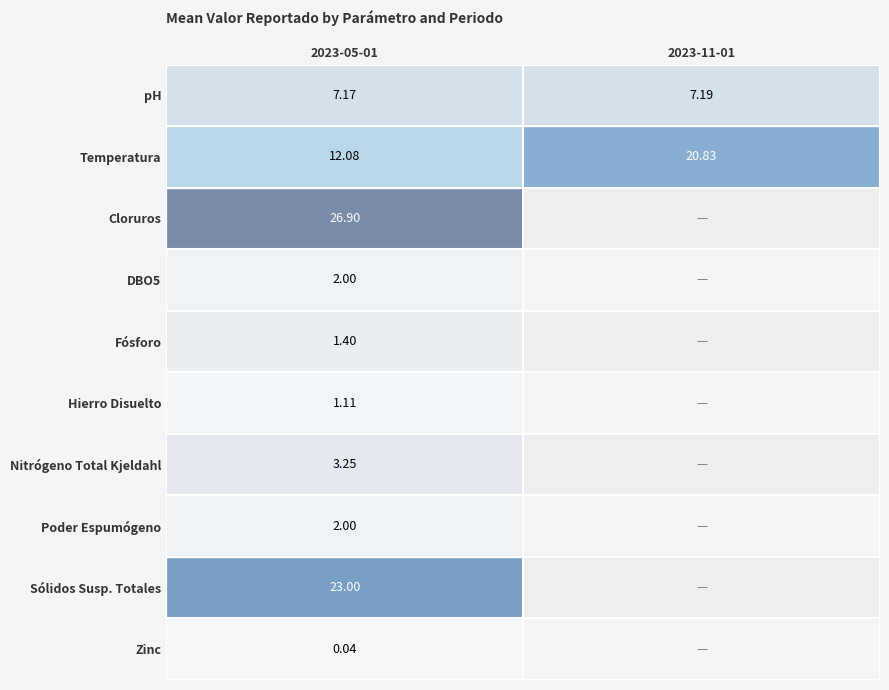

Between 2023-11-01 and 2023-05-01, which is larger?

2023-11-01